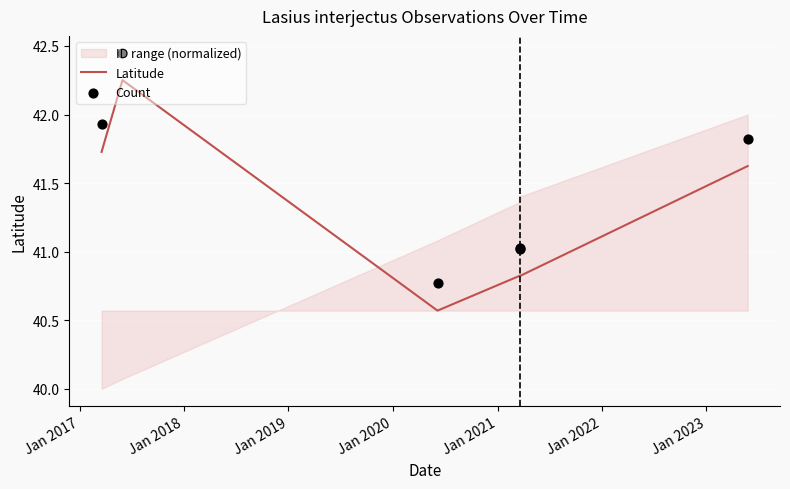

Which series contains the highest Y value?

Count